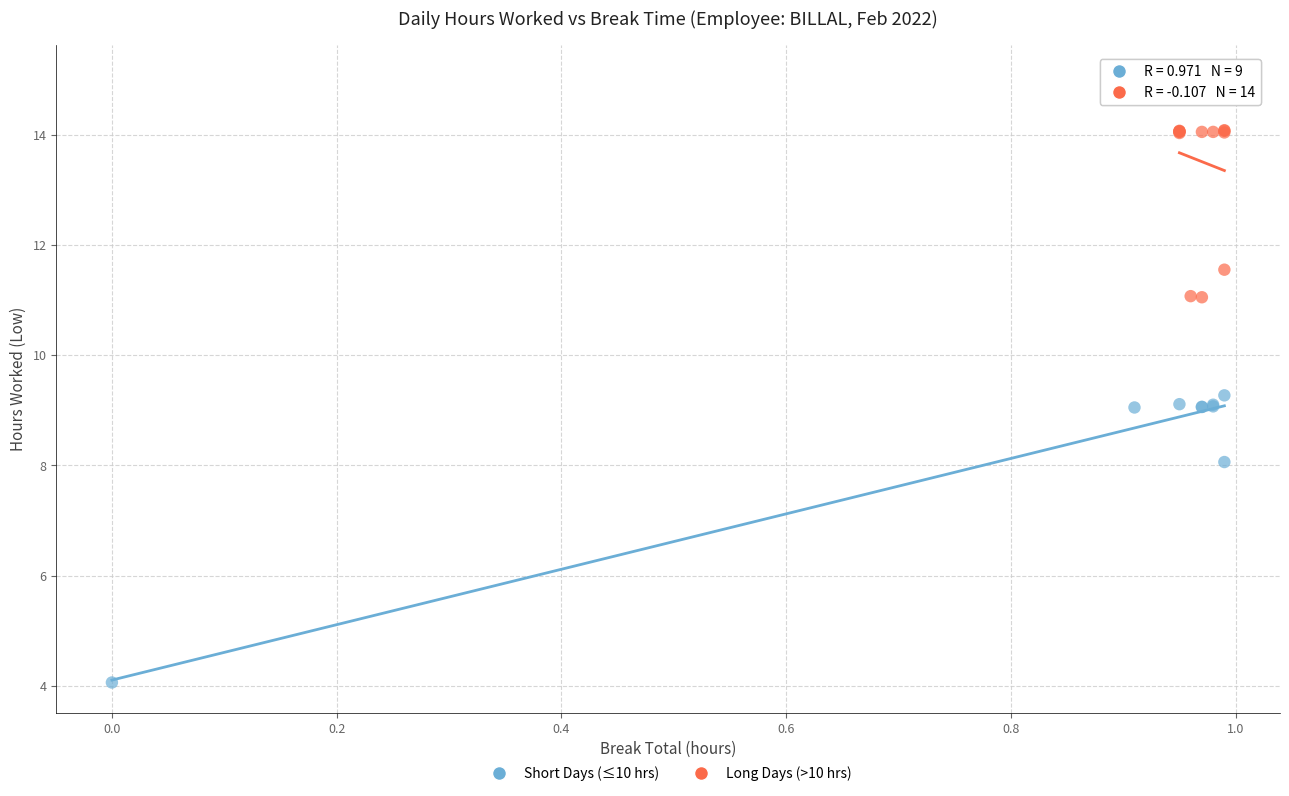

Which series contains the highest Y value?

Long Days (>10 hrs)